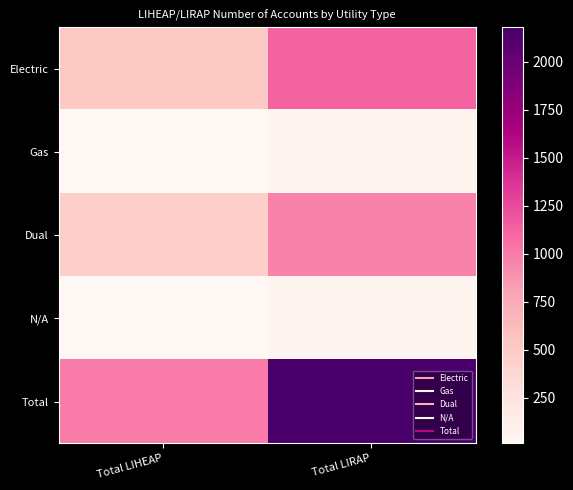

Rank the series by their maximum value, from highest to lowest.

Total, Electric, Dual, Gas, N/A